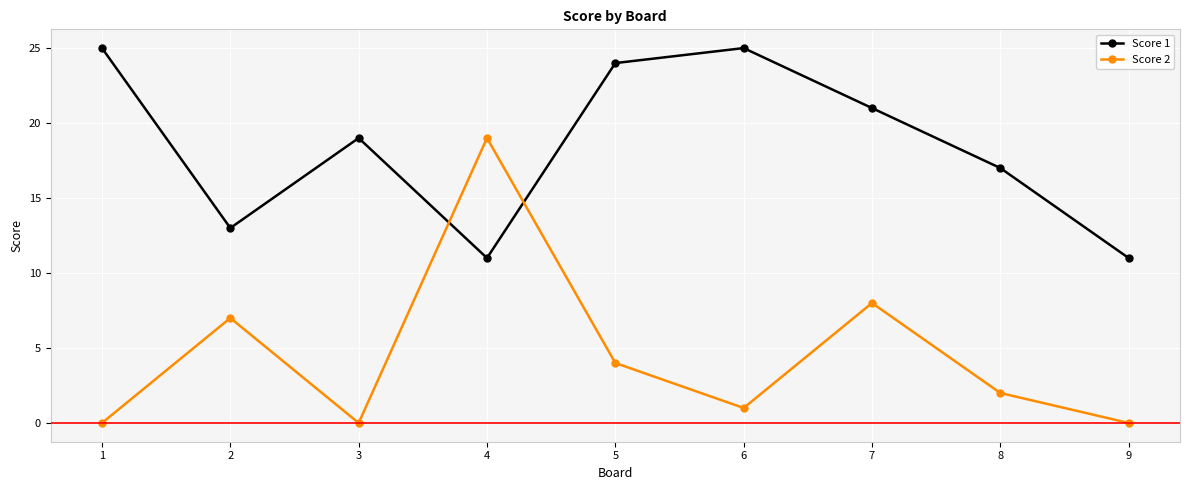

What is the value of the Score 1 point at the 1st from the left?

25